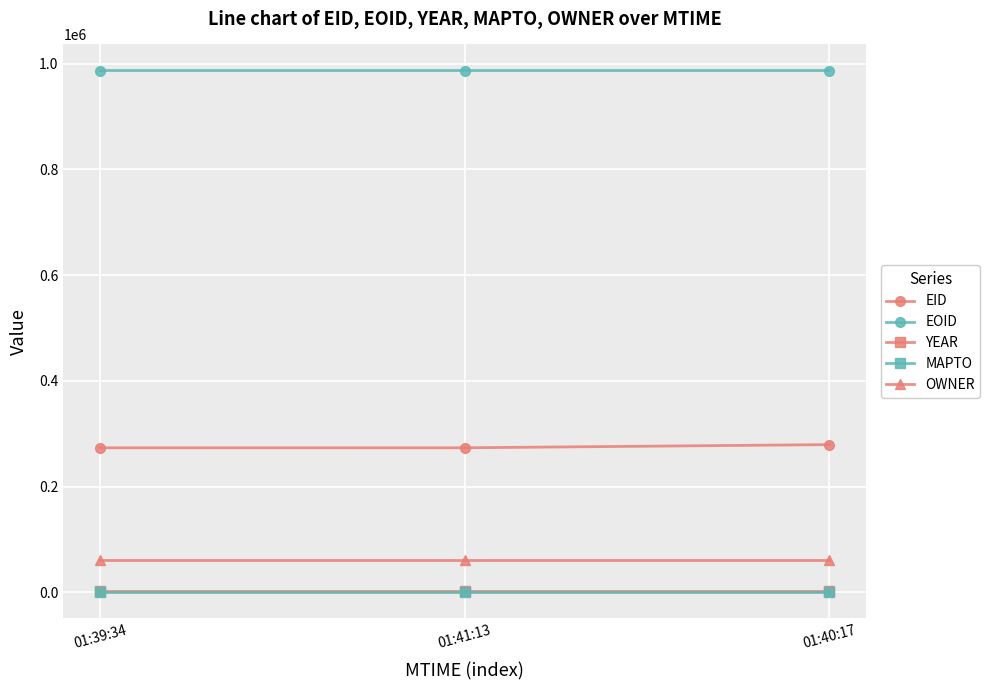

What is the label of the 2nd point from the left?

01:41:13